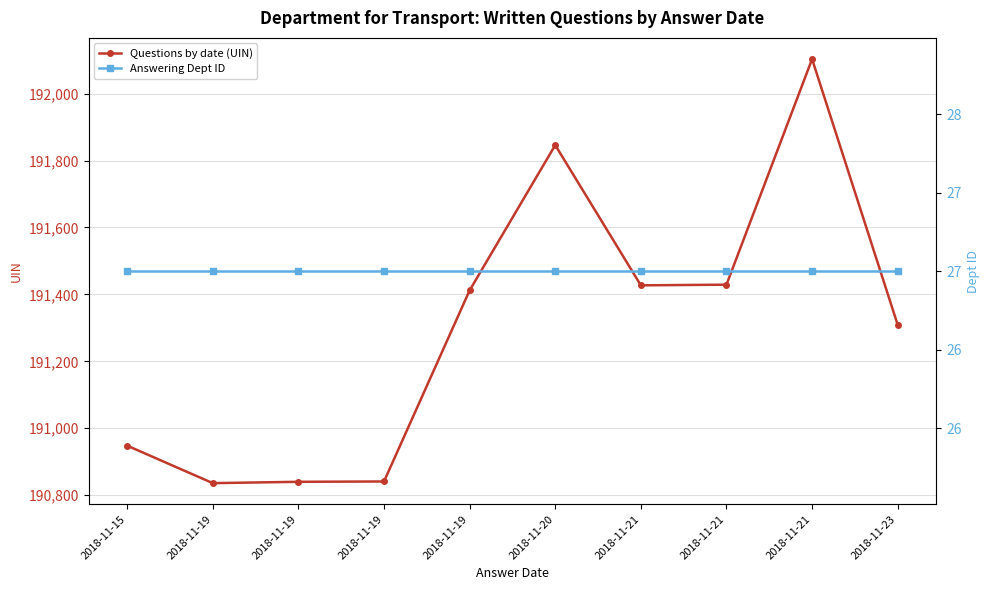

Which category has the highest value in the Questions by date (UIN) series?

2018-11-21